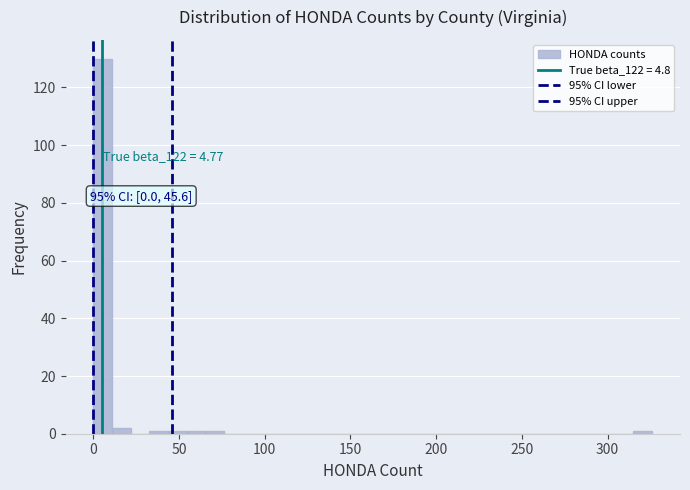

Read against the x-axis, roughly where is the centre of the tallest bar?

5